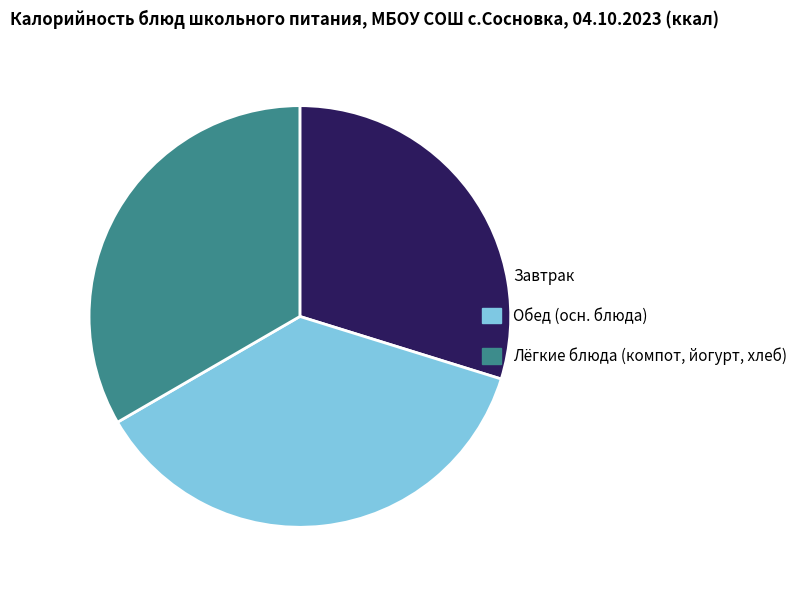

The Обед (осн. блюда) slice represents 37% of the pie. True or false?

True